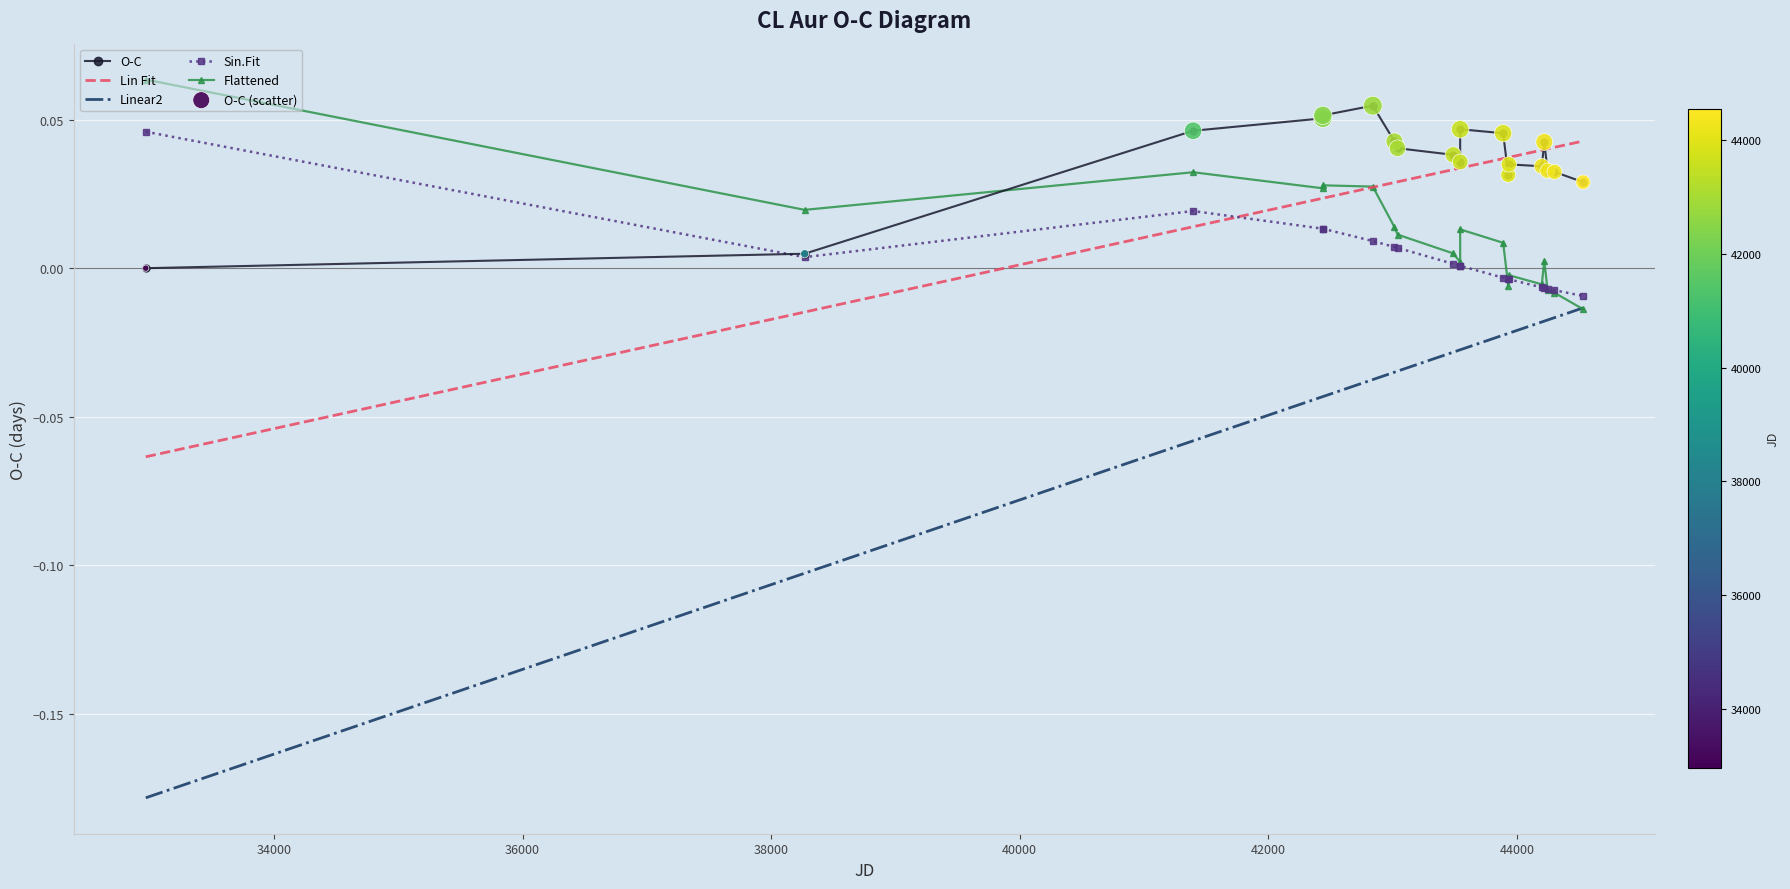

Which series has the largest range (max minus min)?

Linear2